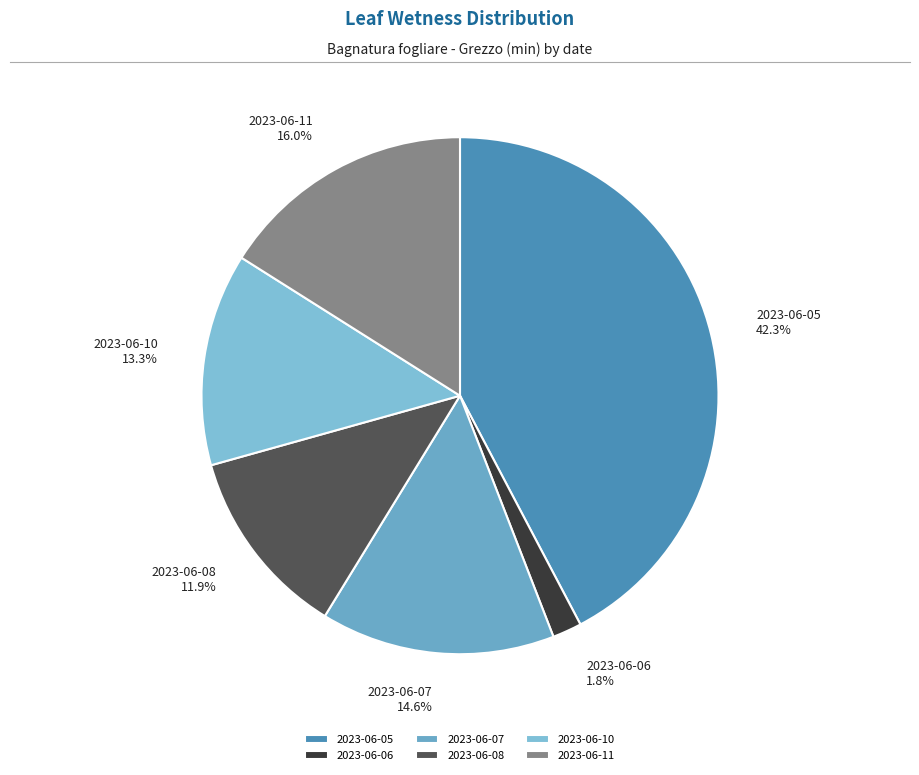

Which slice is the smallest?

2023-06-06